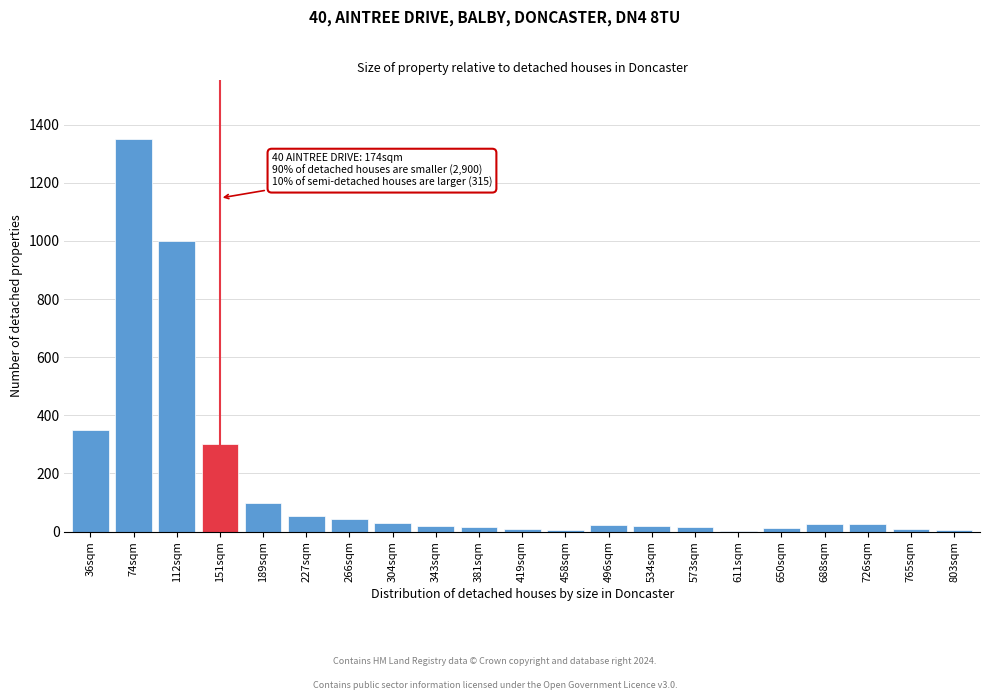

What is the greatest value displayed?

1350